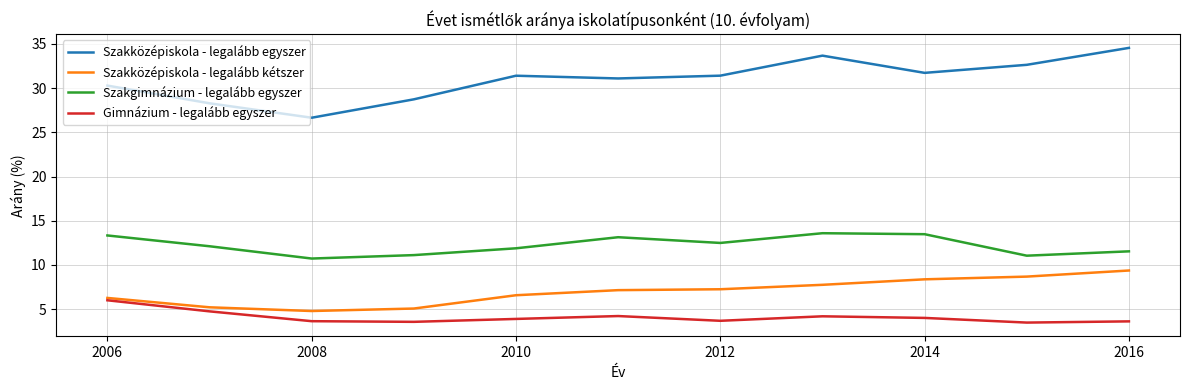

Which series has the largest total across all categories?

Szakközépiskola - legalább egyszer